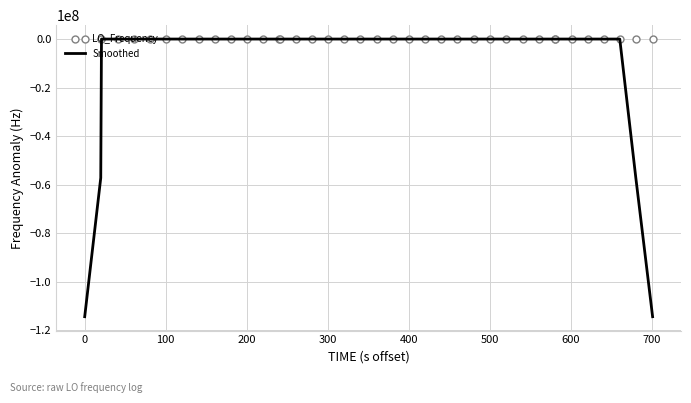

Which series has the largest total across all categories?

LO_Frequency